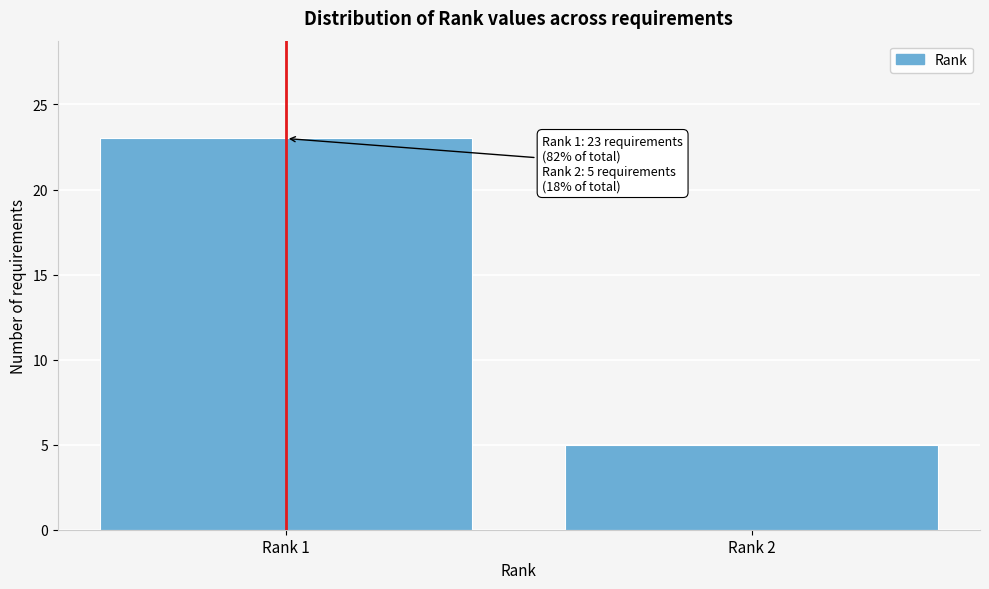

Reading left to right, list all the values displayed in this chart.

23	5